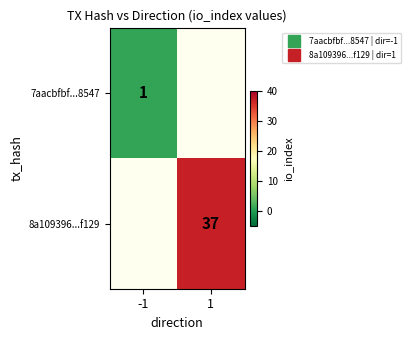

Where is 7aacbfbf...8547 nearest to the value 1?

-1